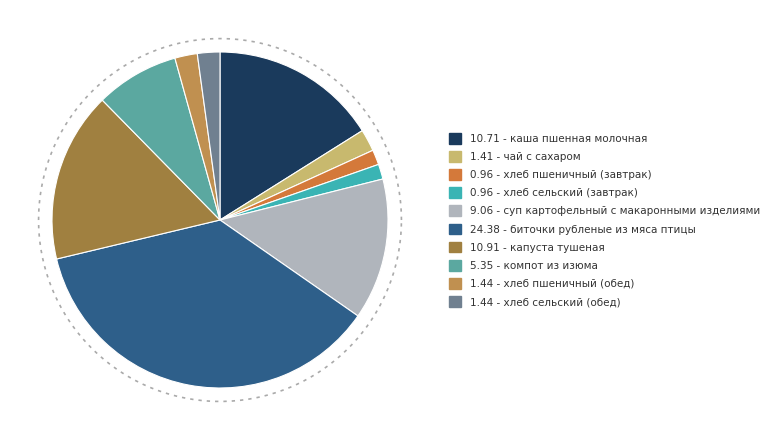

How many segments does this pie chart have?

10